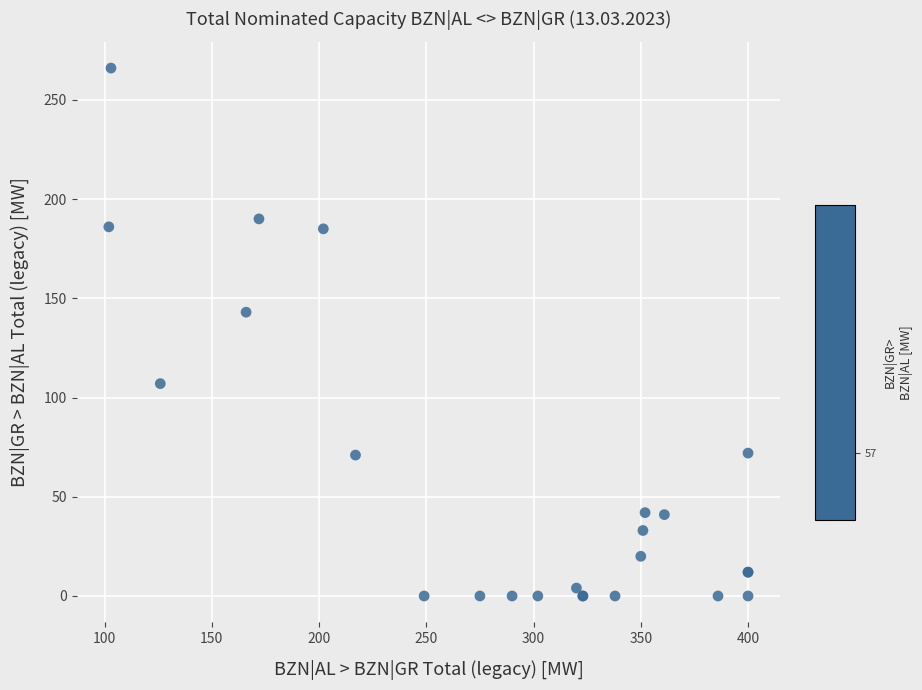

What Y value in the scatter plot is closest to 133?

143